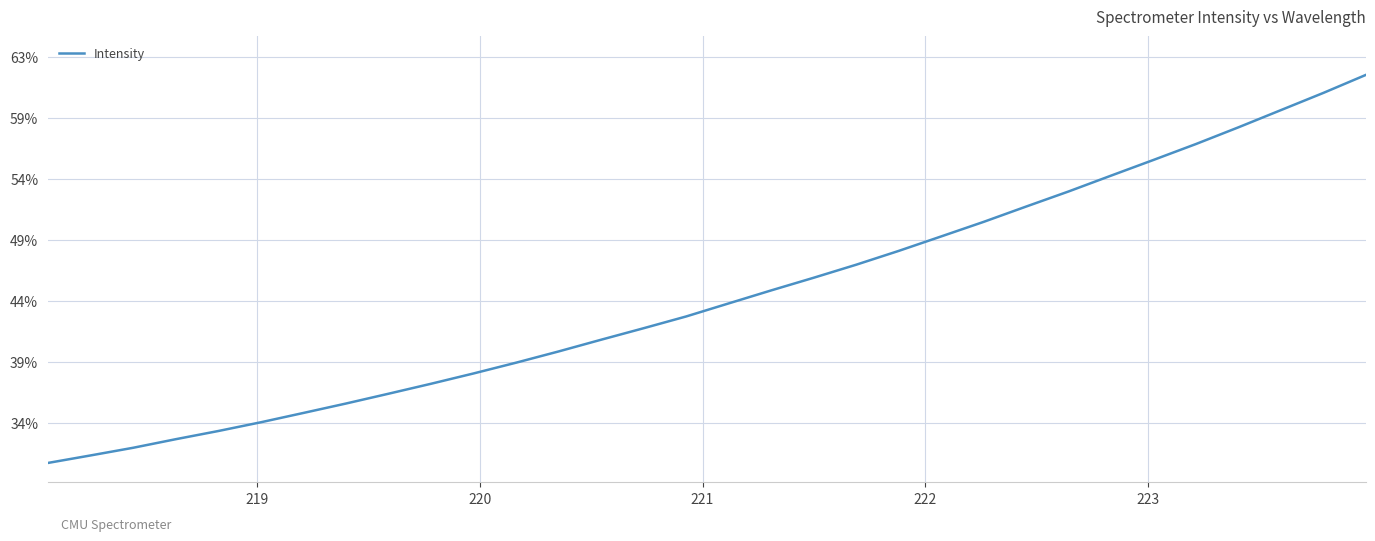

Is this an area chart (filled region under the line)?

No